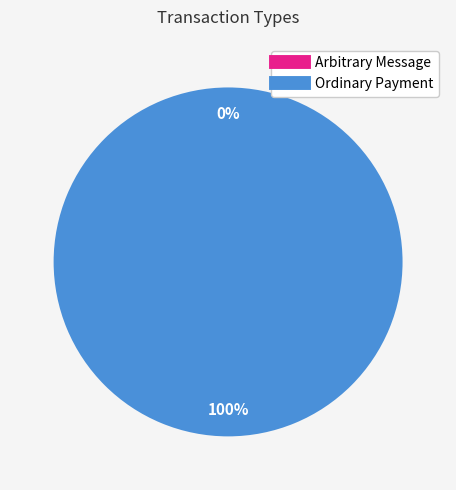

What is the majority slice?

Ordinary Payment